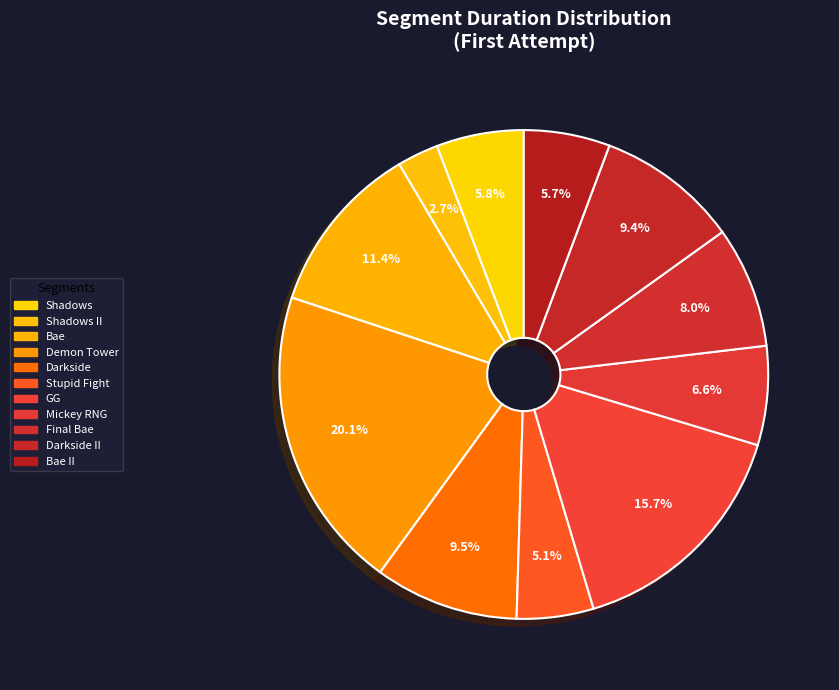

Approximately how many times larger is the value at Stupid Fight compared to Darkside II?

0.5